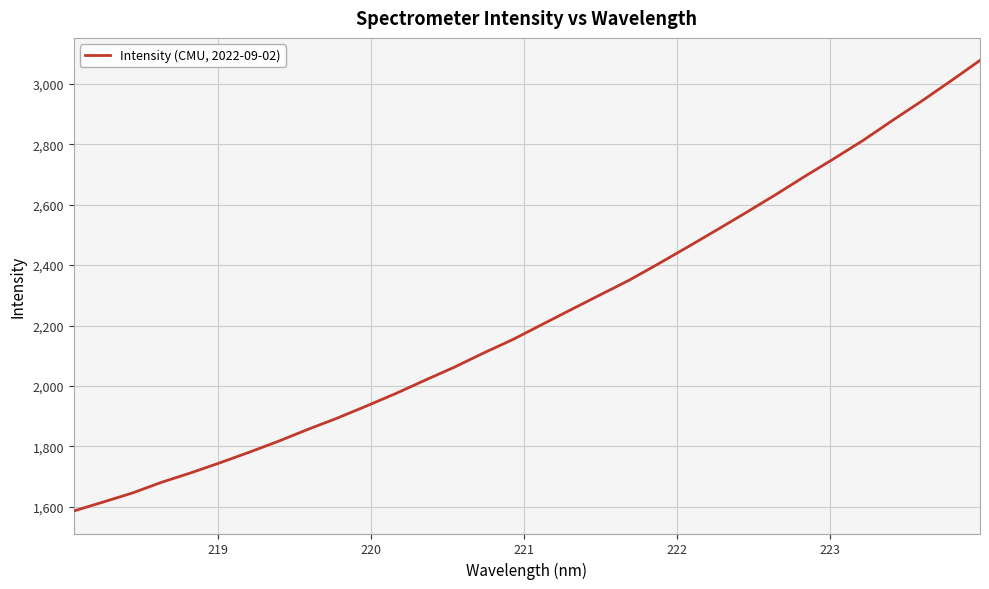

What is the maximum value shown in the chart?

3077.2